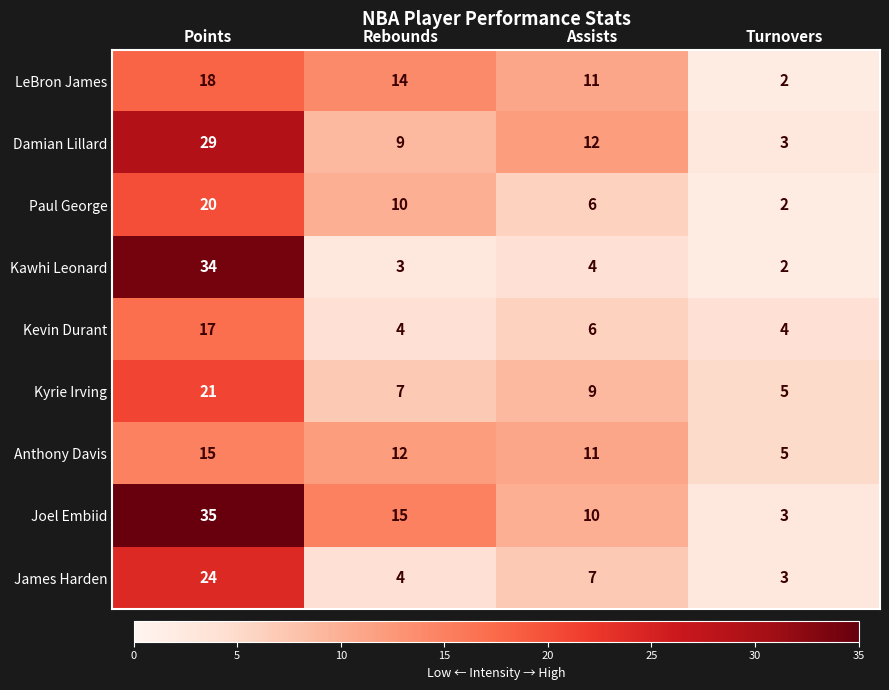

What is the difference between the maximum and minimum values in the Kevin Durant series?

13